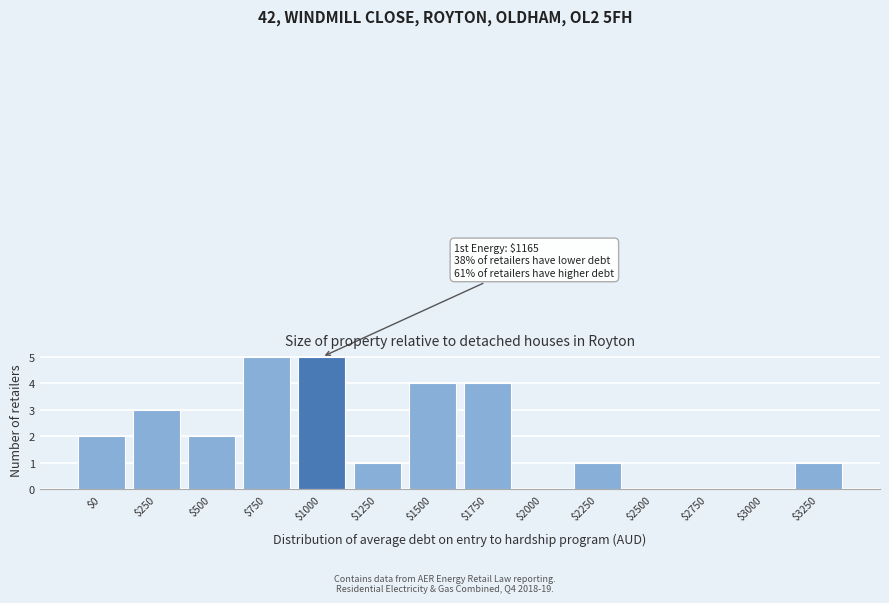

What is the greatest value displayed?

5